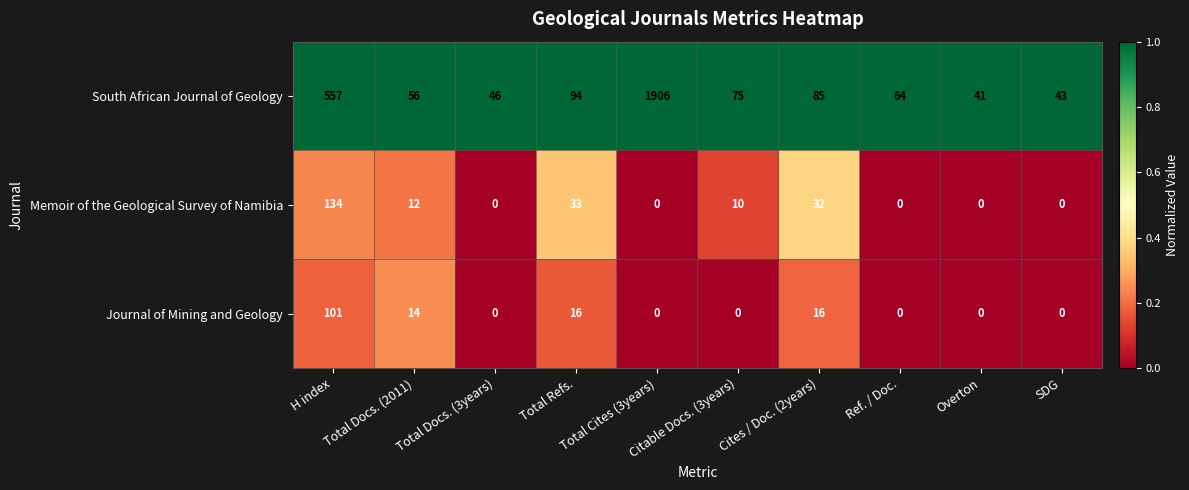

Which series has the widest spread of values?

South African Journal of Geology